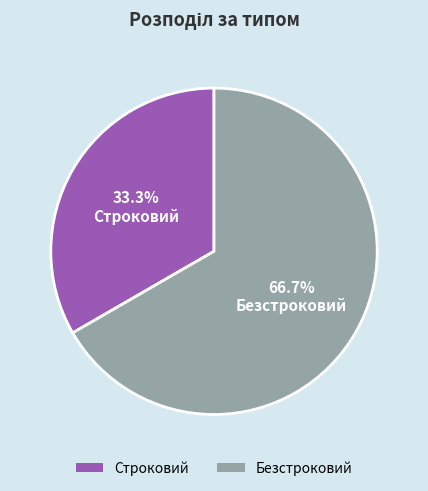

Do Безстроковий and Строковий together represent more than half of the pie?

Yes